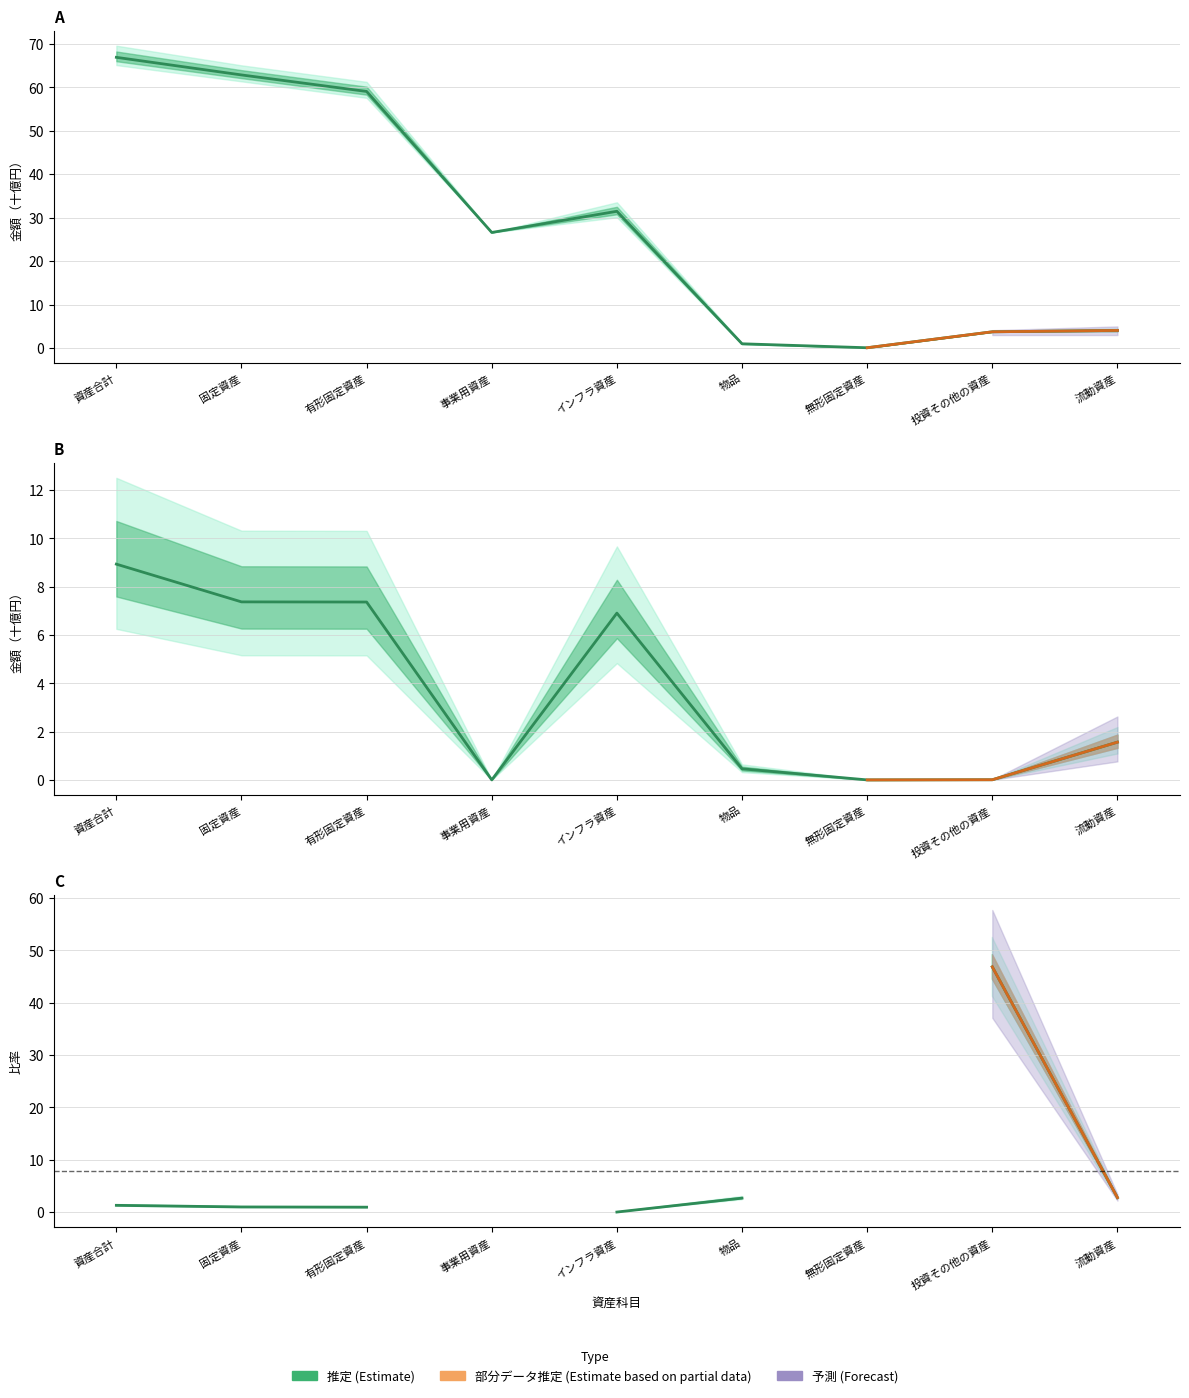

Is it true that 病院/水道比率 equals 46.9 at 投資その他の資産?

True